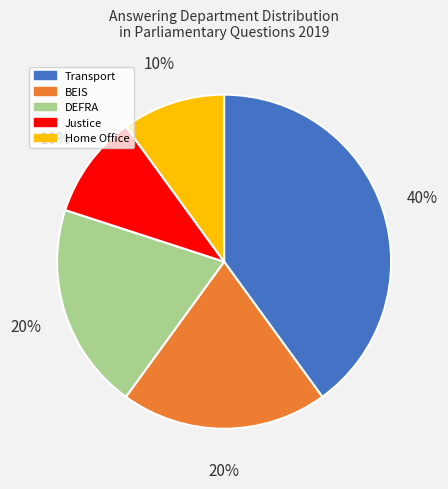

Do DEFRA and Justice together represent more than half of the pie?

No